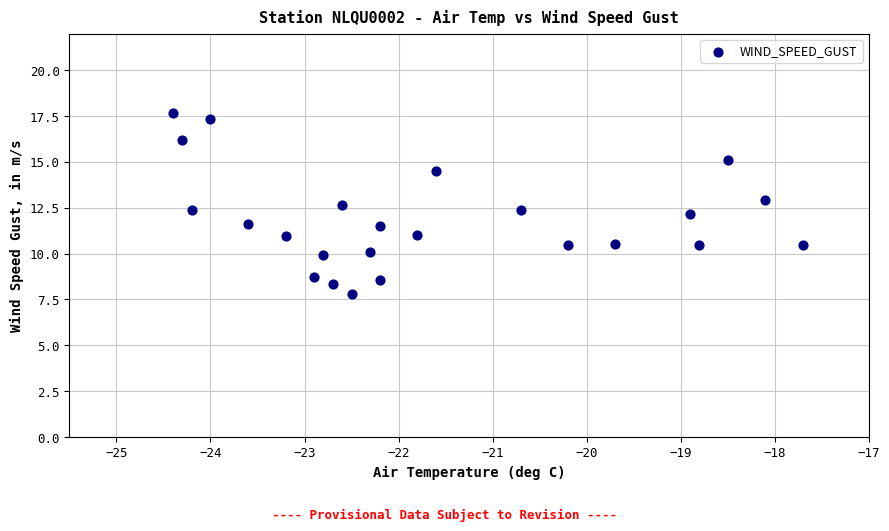

What is the range of X values (max minus min)?

6.7